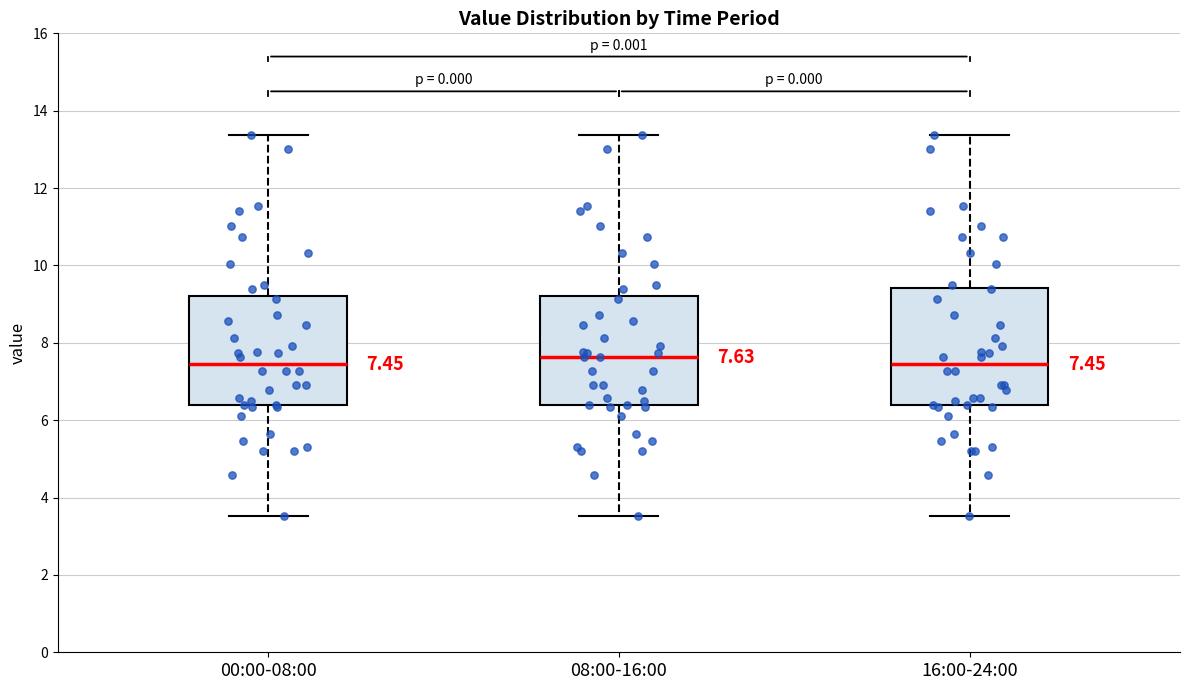

Which box is the tallest, from its lower edge to its upper edge?

16:00-24:00